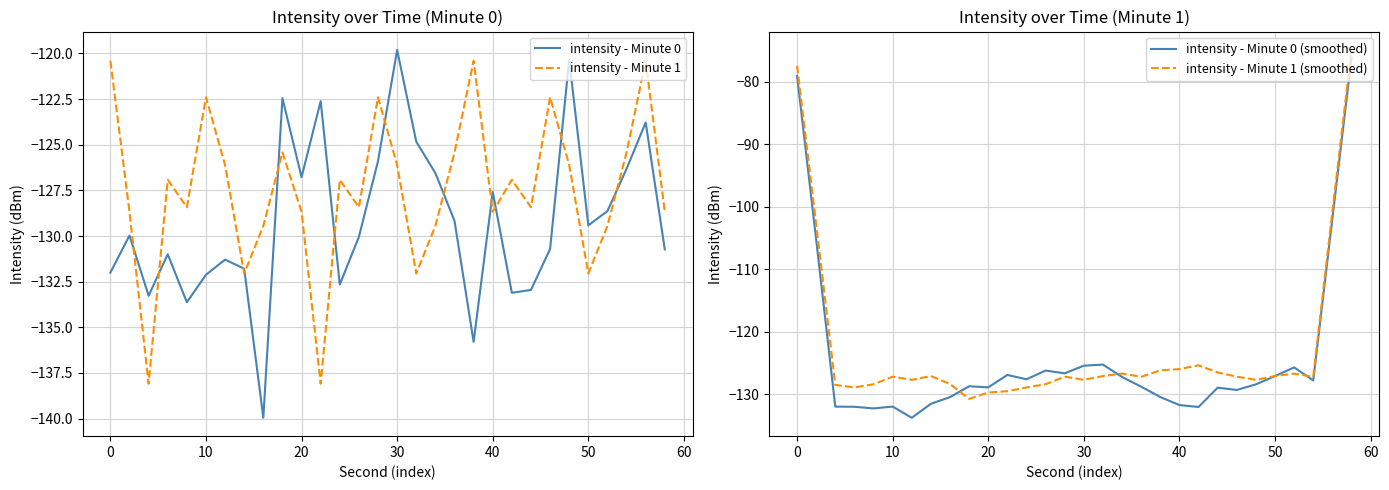

How many interior local valleys does the intensity - Minute 1 (smoothed) series have?

7